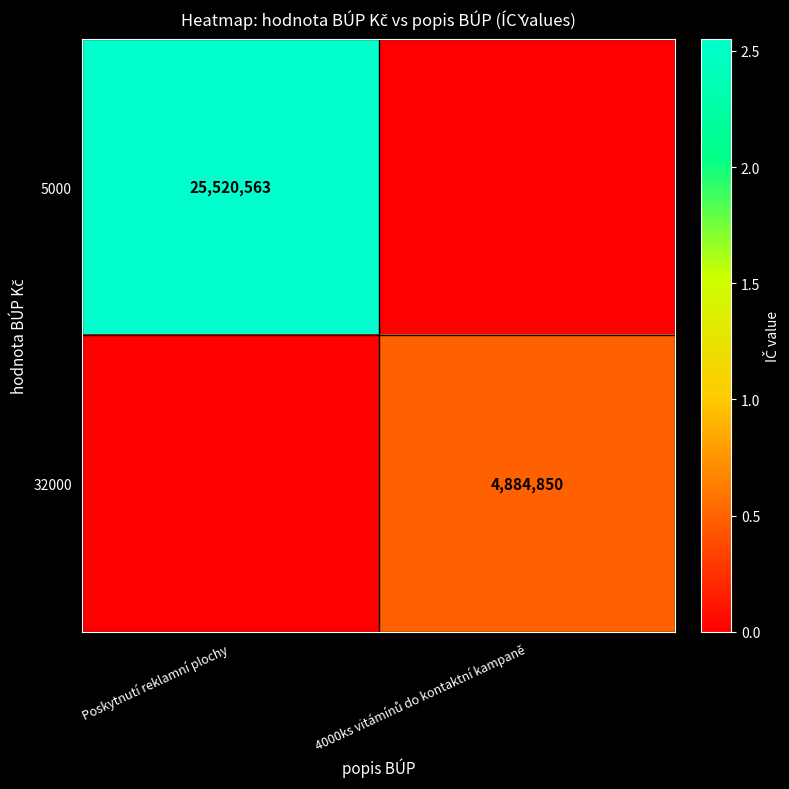

Is it true that 5000 equals 25520563 at Poskytnutí reklamní plochy?

True